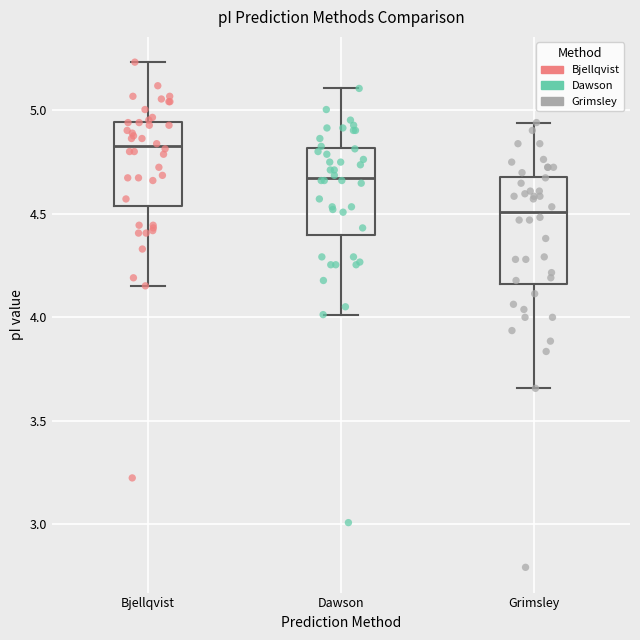

Which box is the tallest, from its lower edge to its upper edge?

Grimsley